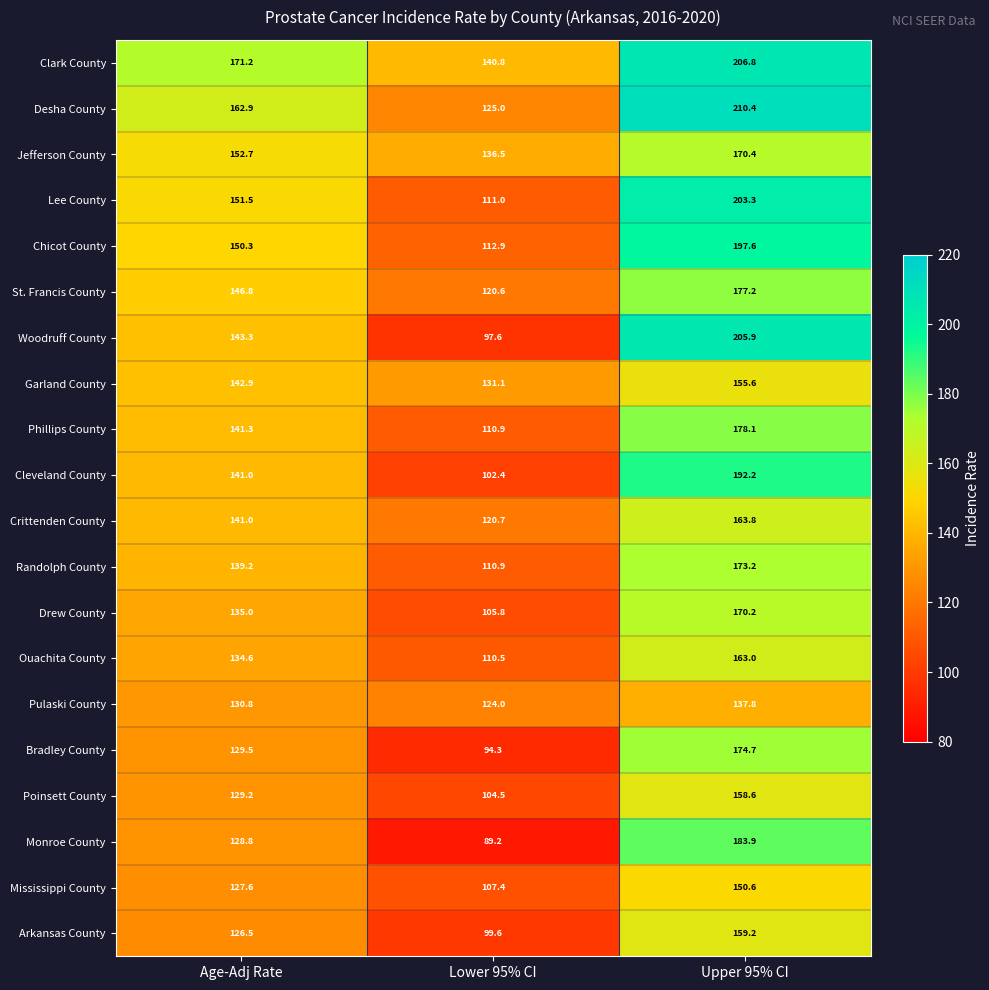

What is the difference between the maximum and second lowest values in the Mississippi County series?

23.0